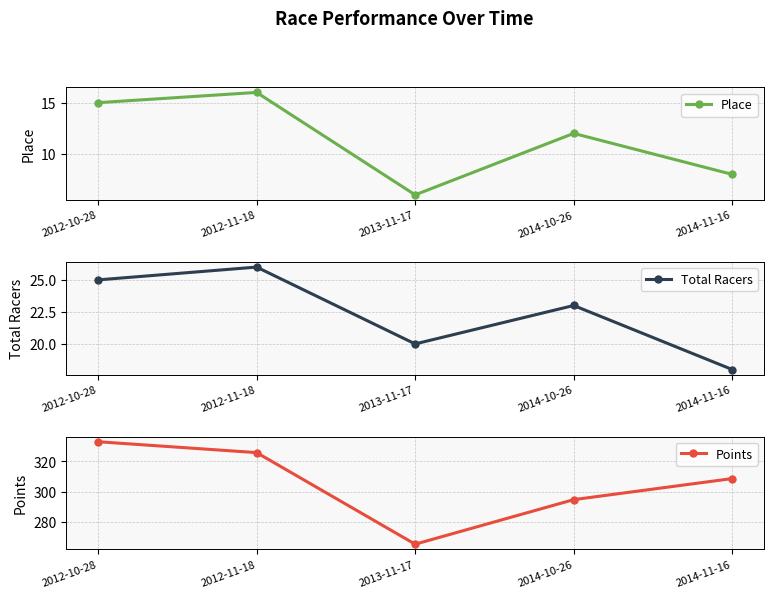

Where is Points nearest to the value 299?

2014-10-26